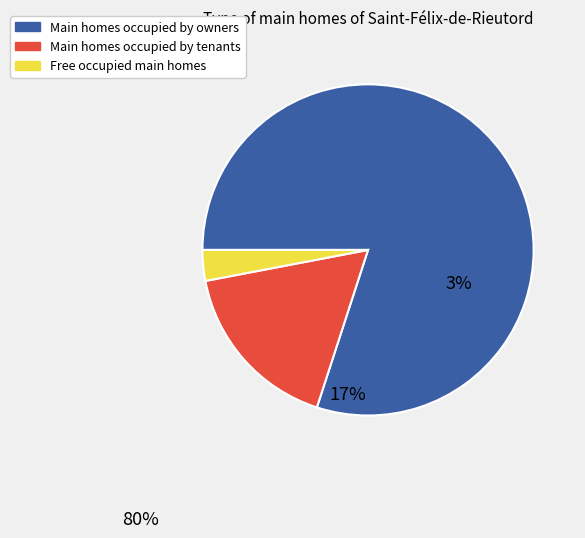

Is there a majority slice in this chart?

Yes